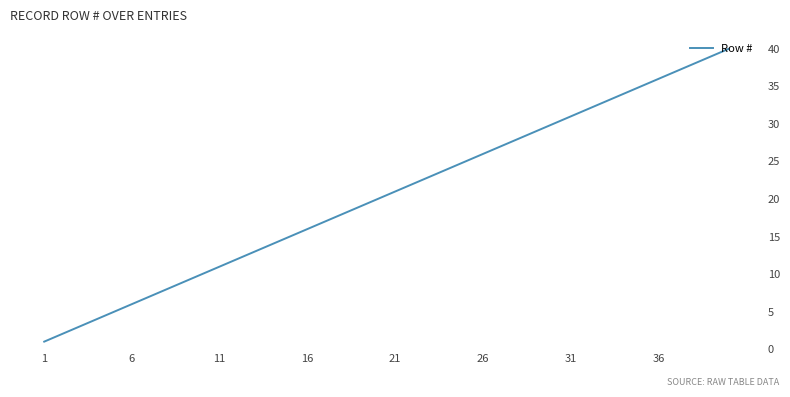

What is the value of the 13th point from the left?

13